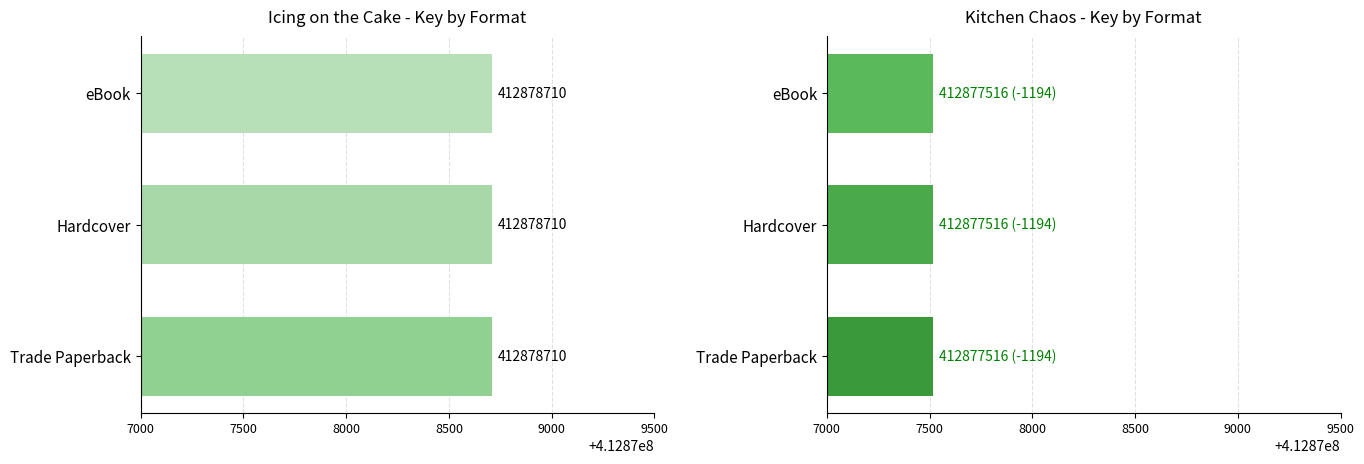

Count the number of data series in this chart.

2